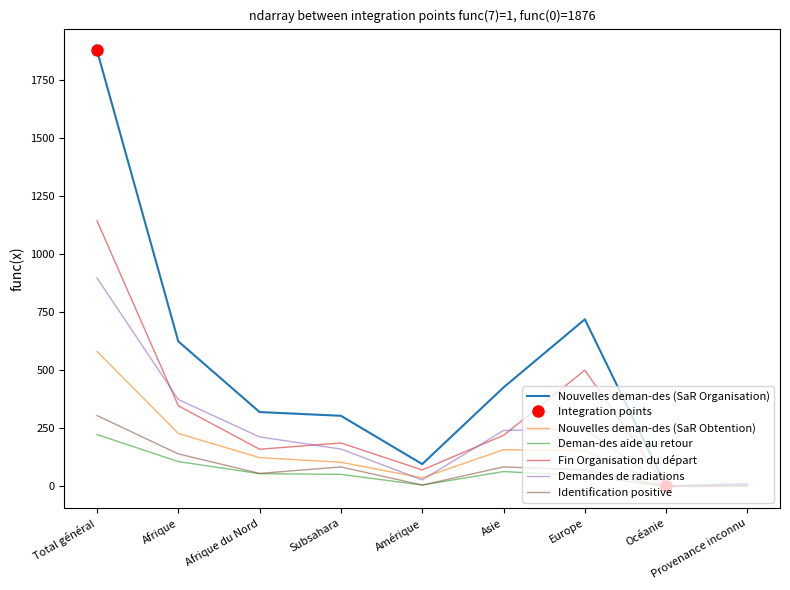

Between Amérique and Asie, which is larger?

Asie